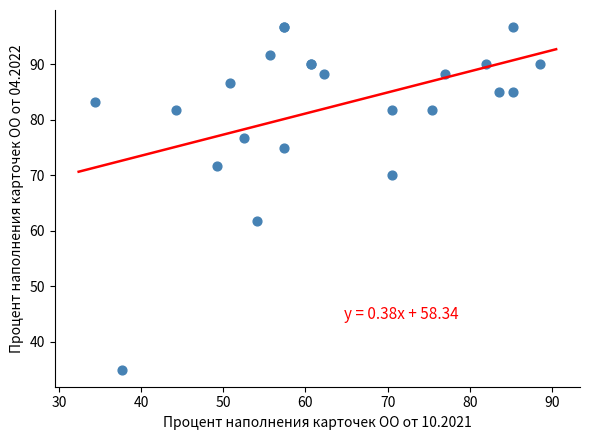

What Y value in the scatter plot is closest to 65?

61.7